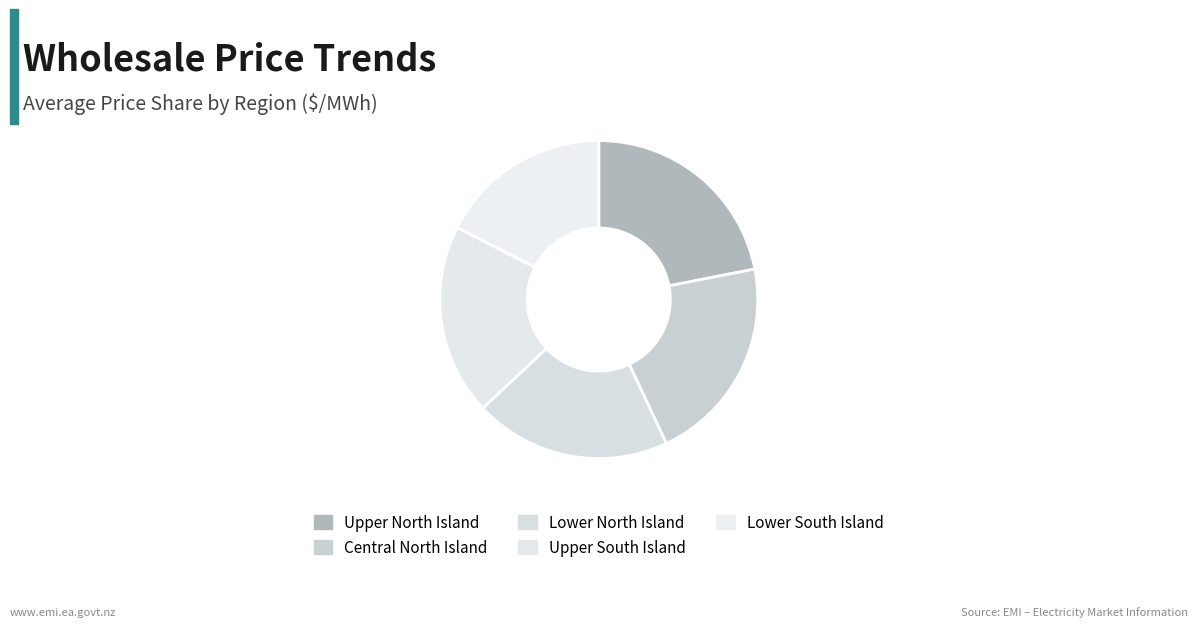

How many segments does this pie chart have?

5